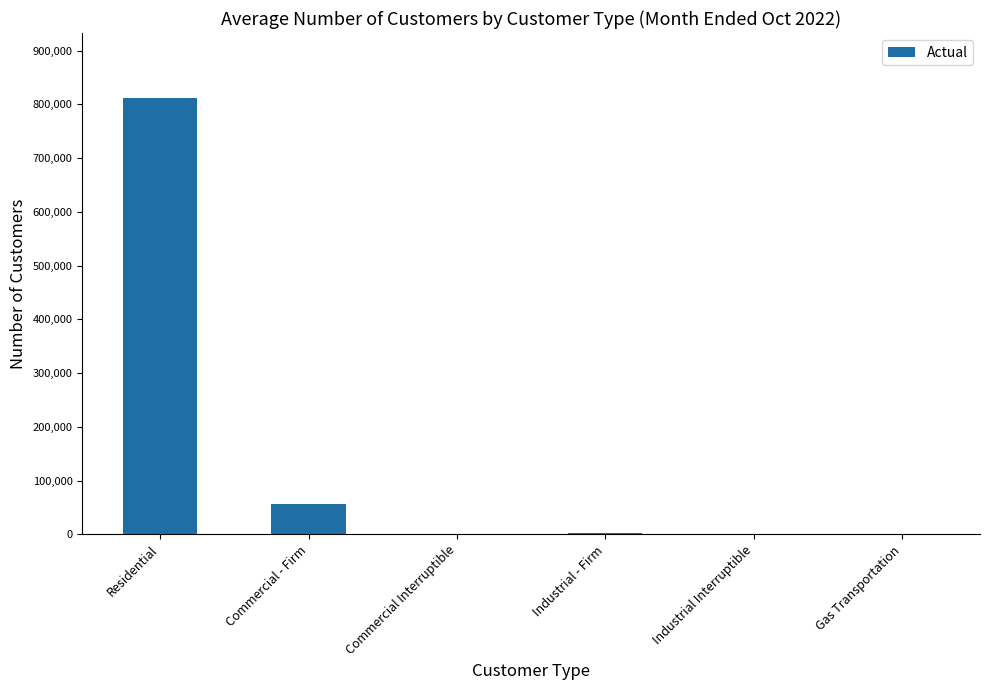

Is it true that the value at Residential is 811227?

True